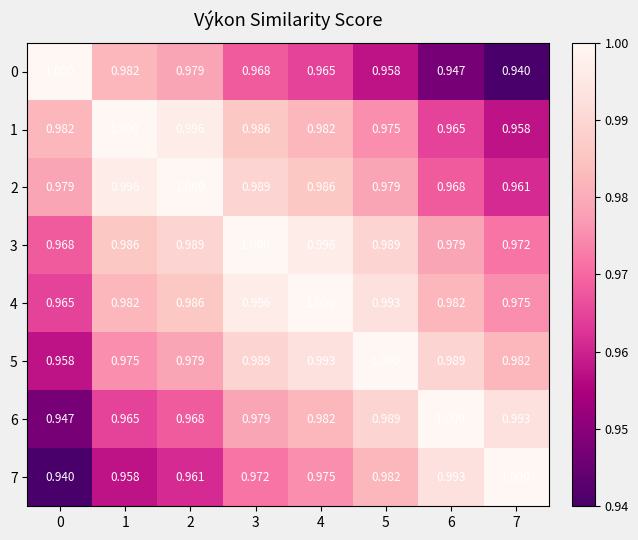

At how many categories does at least one series exceed 0?

8